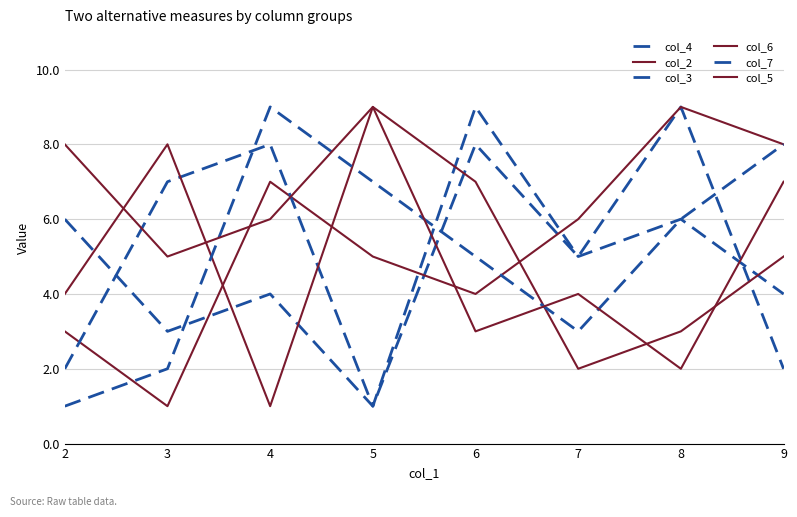

Reading left to right, list all the values displayed in this chart.

col_4: 6	3	4	1	8	5	9	2
col_2: 3	1	7	5	4	6	9	8
col_3: 2	7	8	1	9	5	6	4
col_6: 4	8	1	9	7	2	3	5
col_7: 1	2	9	7	5	3	6	8
col_5: 8	5	6	9	3	4	2	7